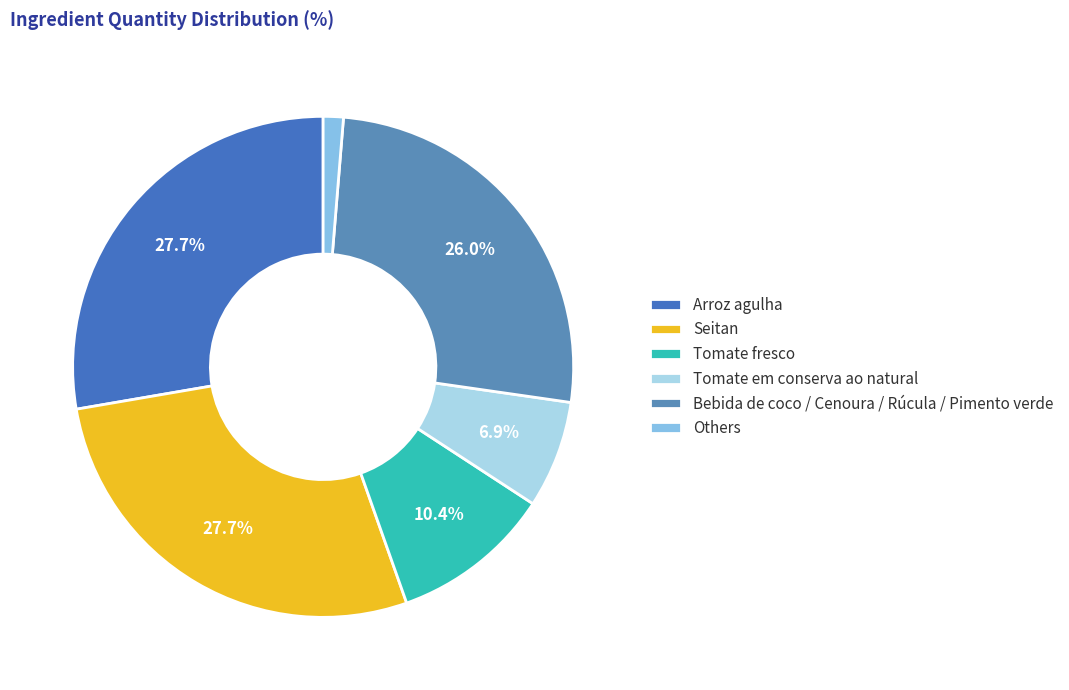

How many segments does this pie chart have?

6